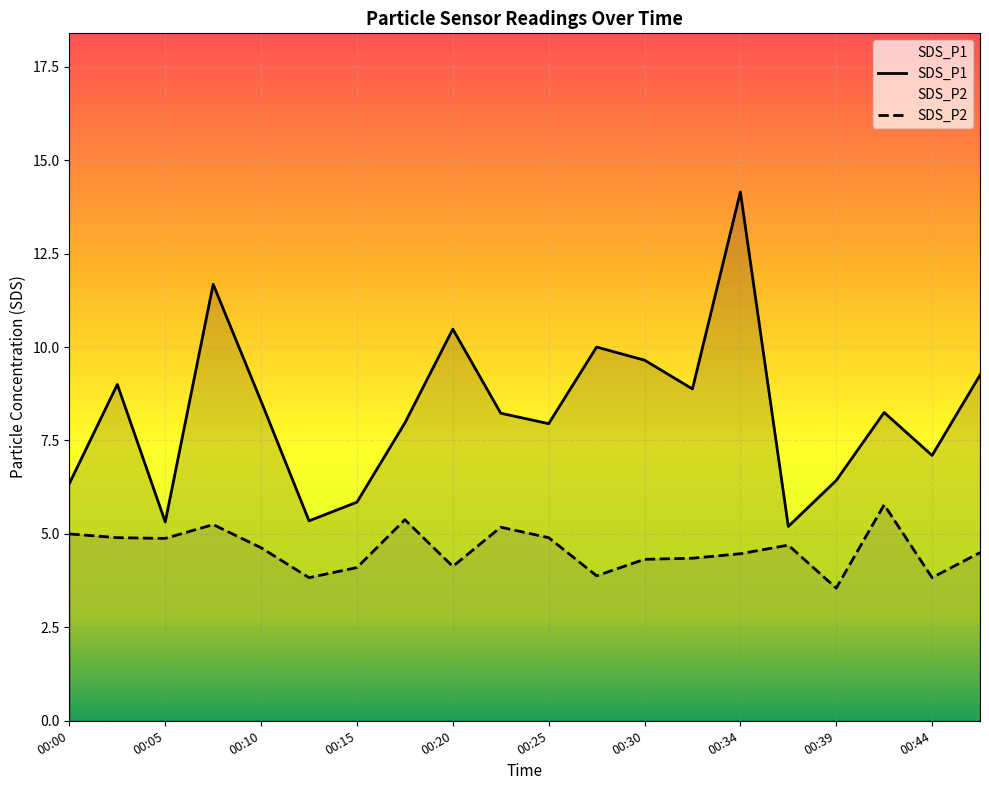

What are all the series names shown in the legend?

SDS_P1, SDS_P2